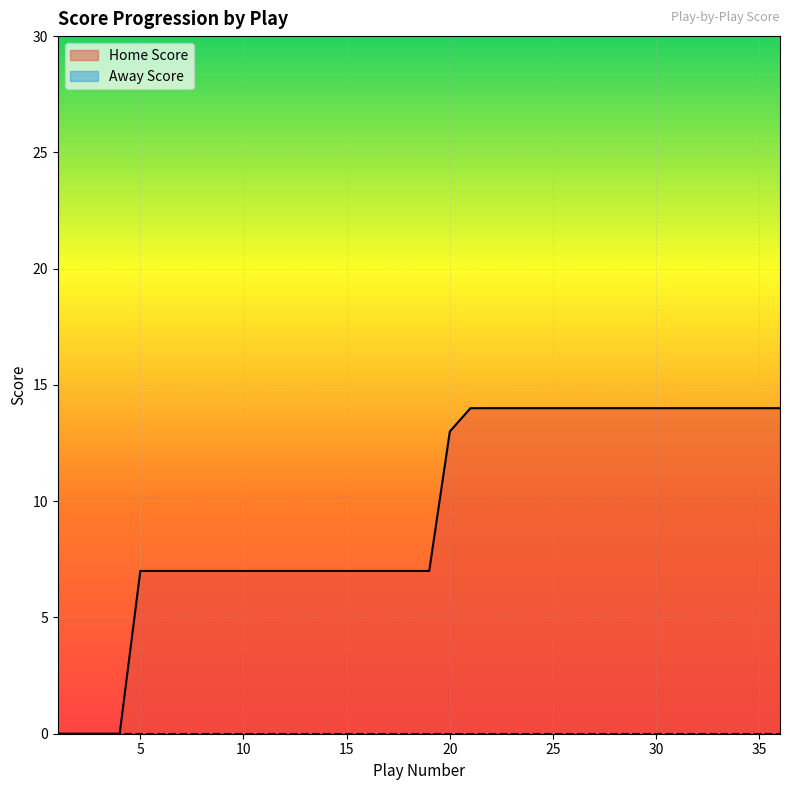

What is the average value?

10